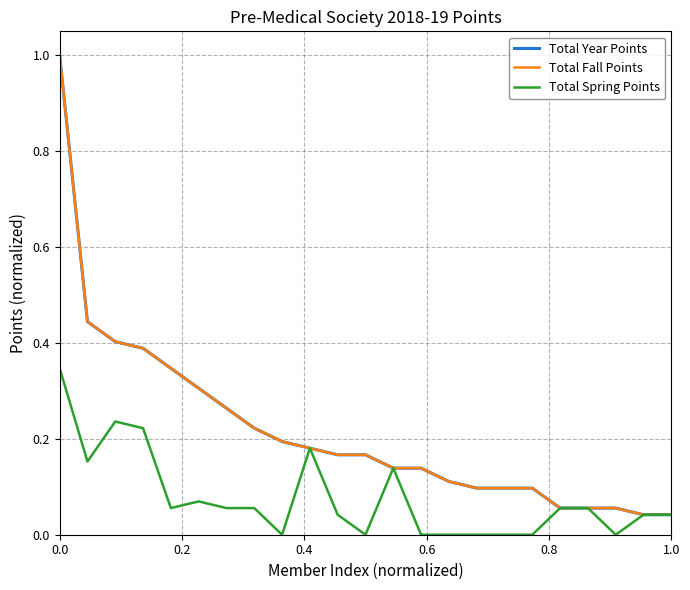

Which series has the largest total across all categories?

Total Year Points